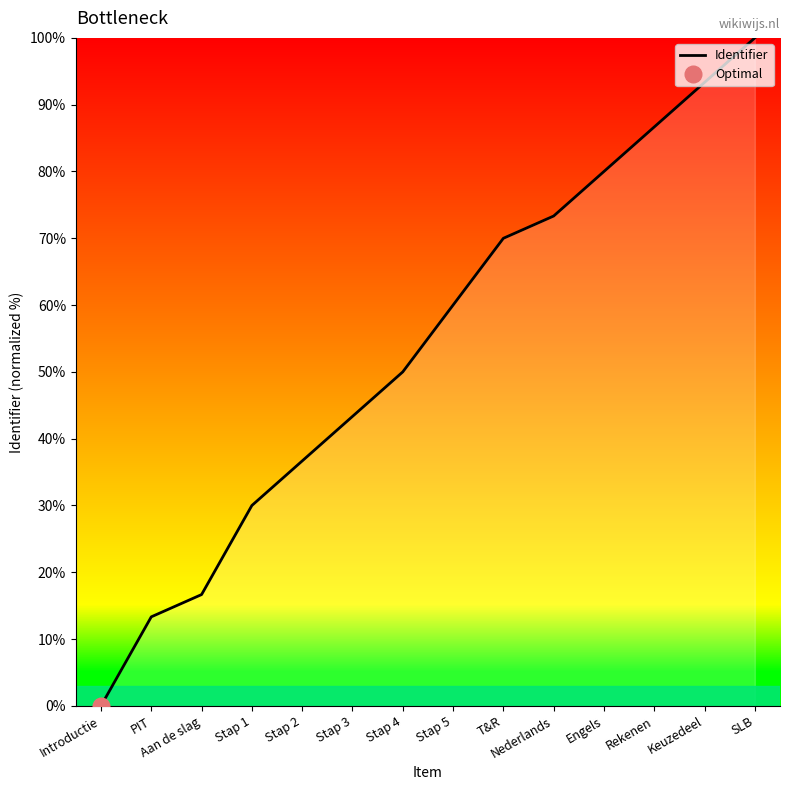

What position from the left is PIT?

2